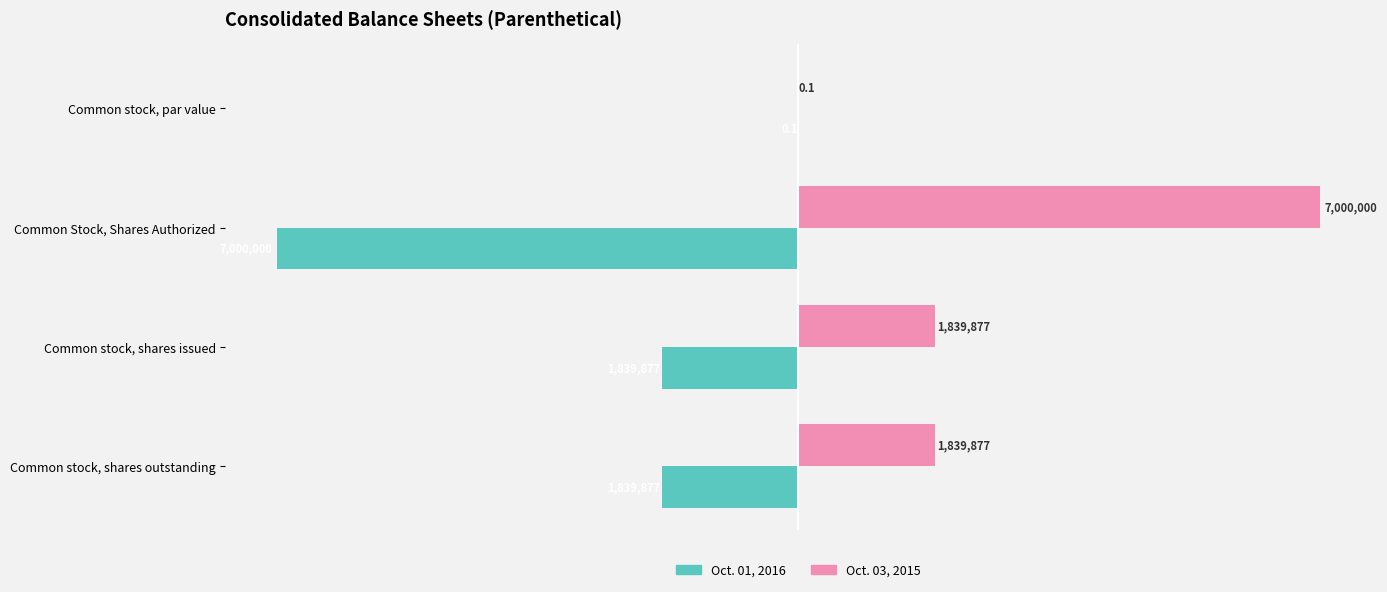

What are all the series names shown in the legend?

Oct. 01, 2016, Oct. 03, 2015